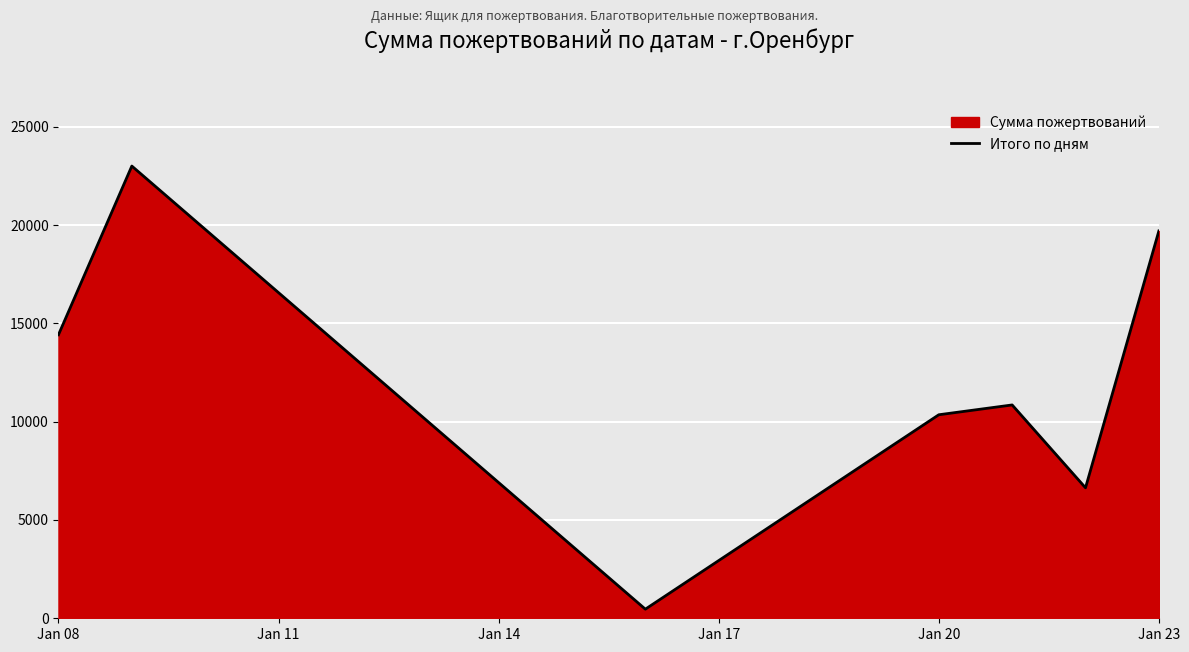

Reading left to right, list all the values displayed in this chart.

14419.5	23000.0	463.0	10351.0	10850.0	6636.0	19700.0